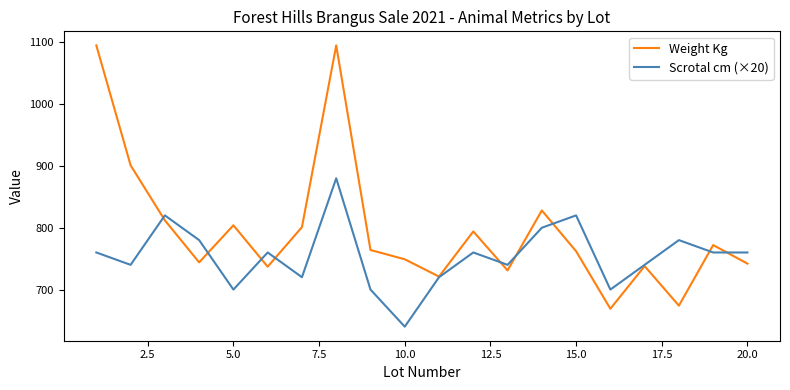

Which series has the widest spread of values?

Weight Kg